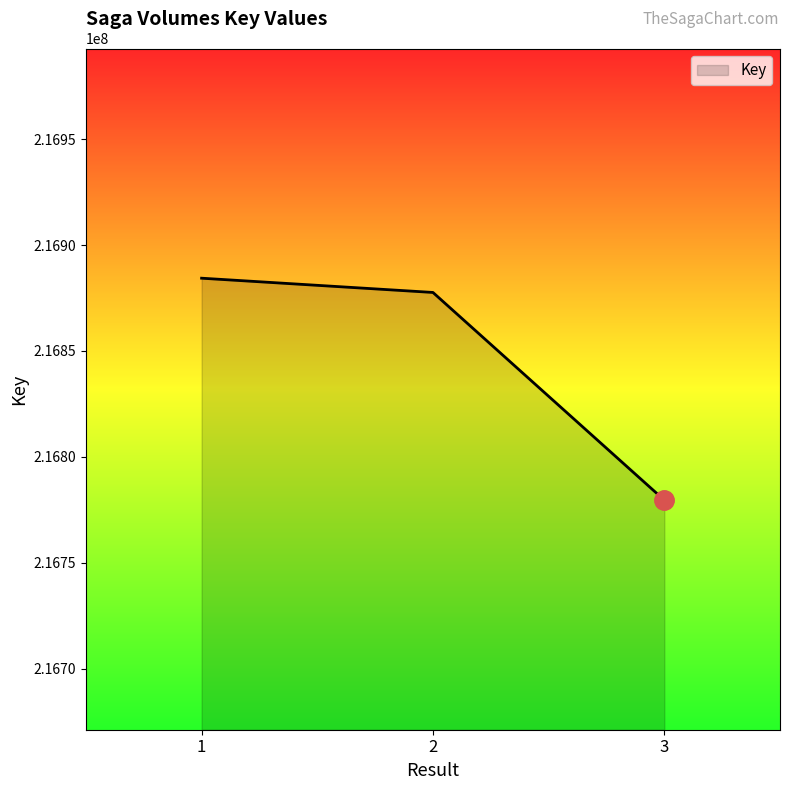

What is the sum of all values?

650541521